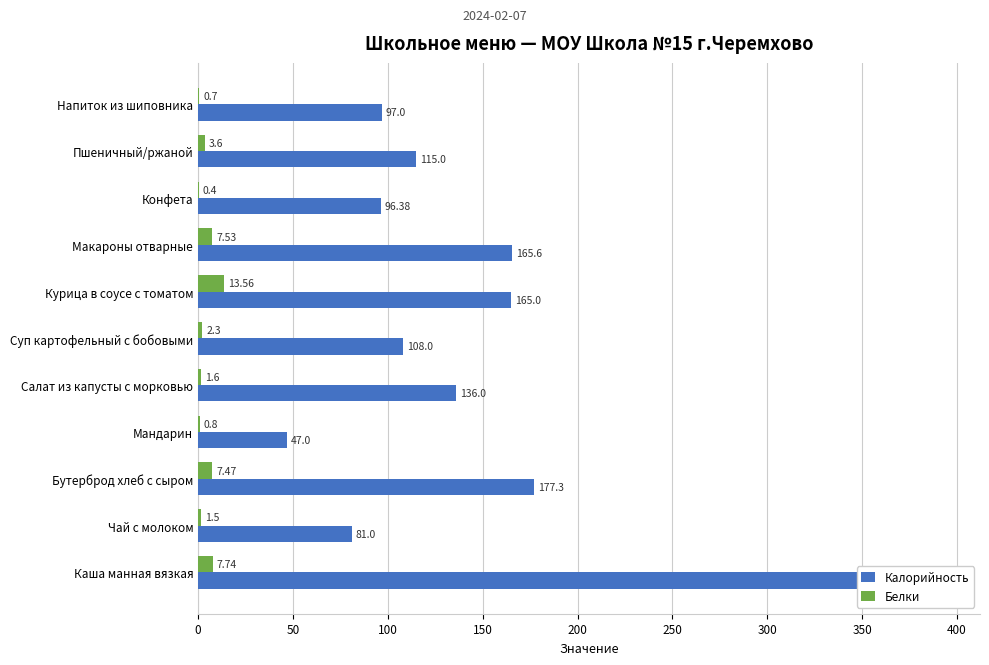

Does the chart contain any negative values?

No